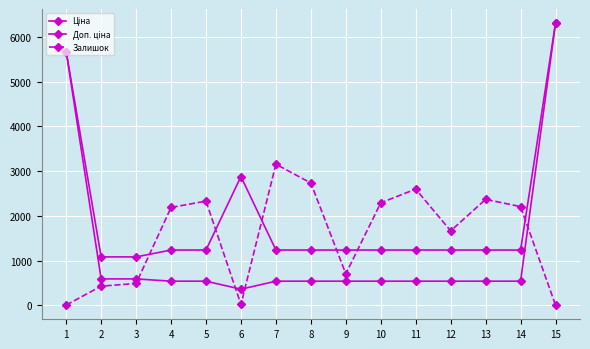

Count the number of categories in the chart.

15